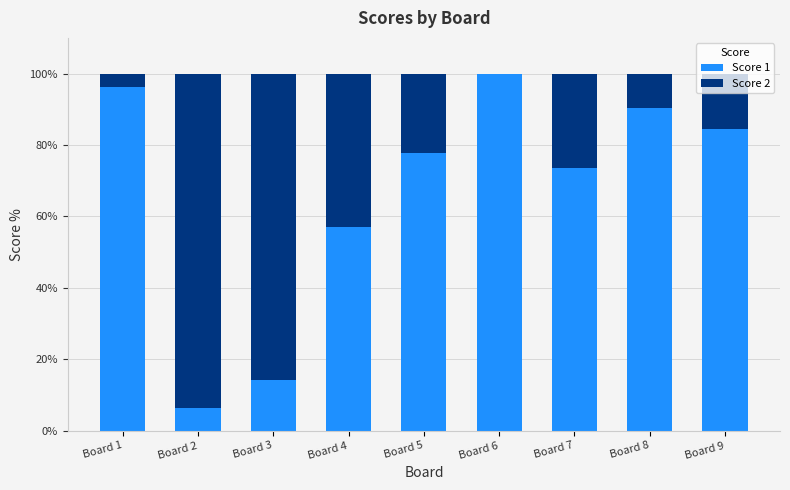

What is the highest value of the Score 1 series?

100.0